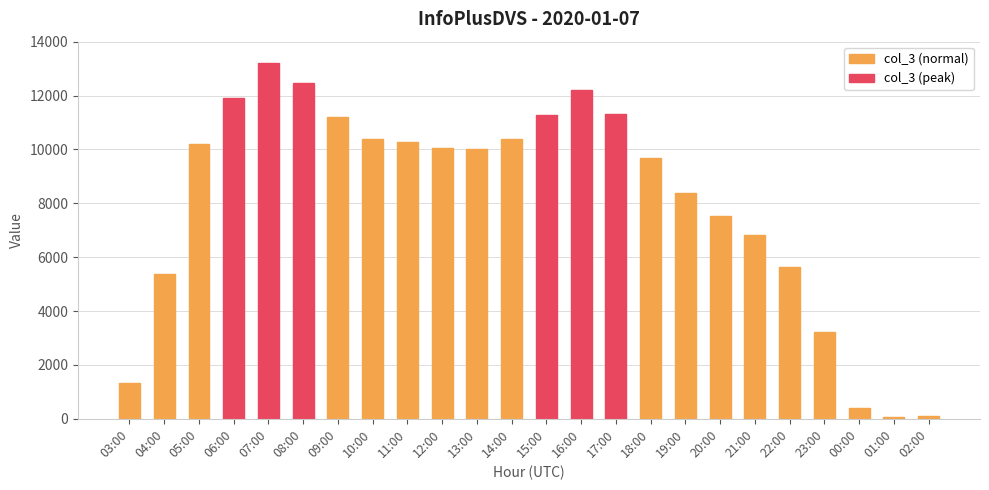

The chart shows a value of 11270 at 15:00. True or false?

True